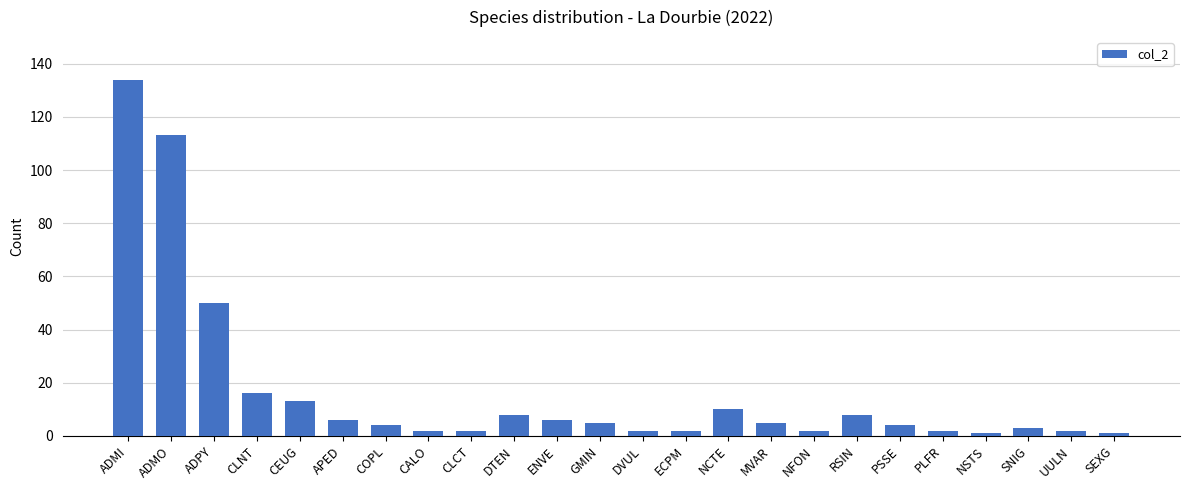

Are the bars horizontal?

No